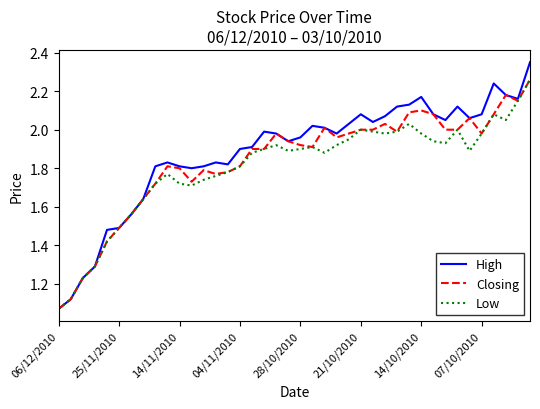

Which series has the widest spread of values?

High